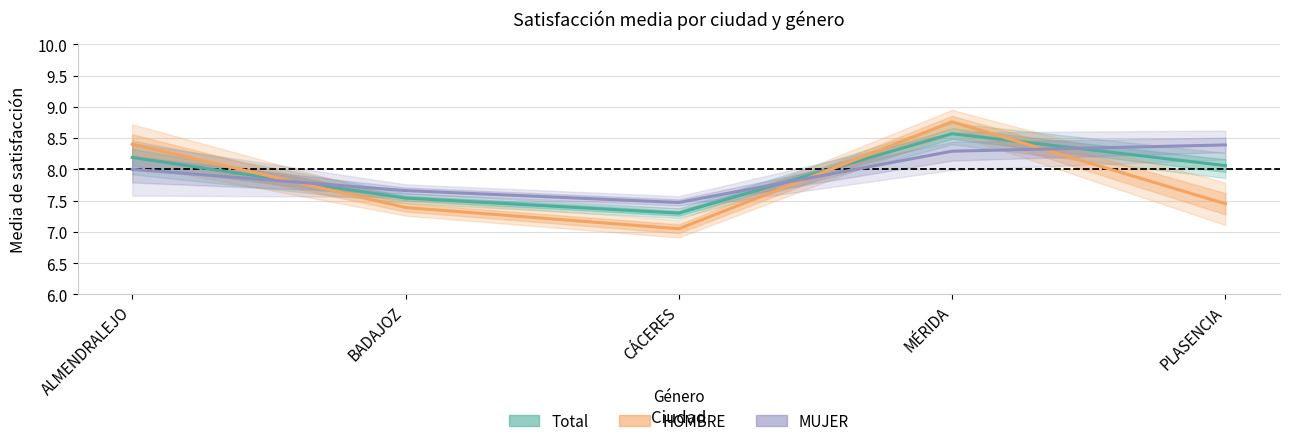

What are all the series names shown in the legend?

Total, HOMBRE, MUJER